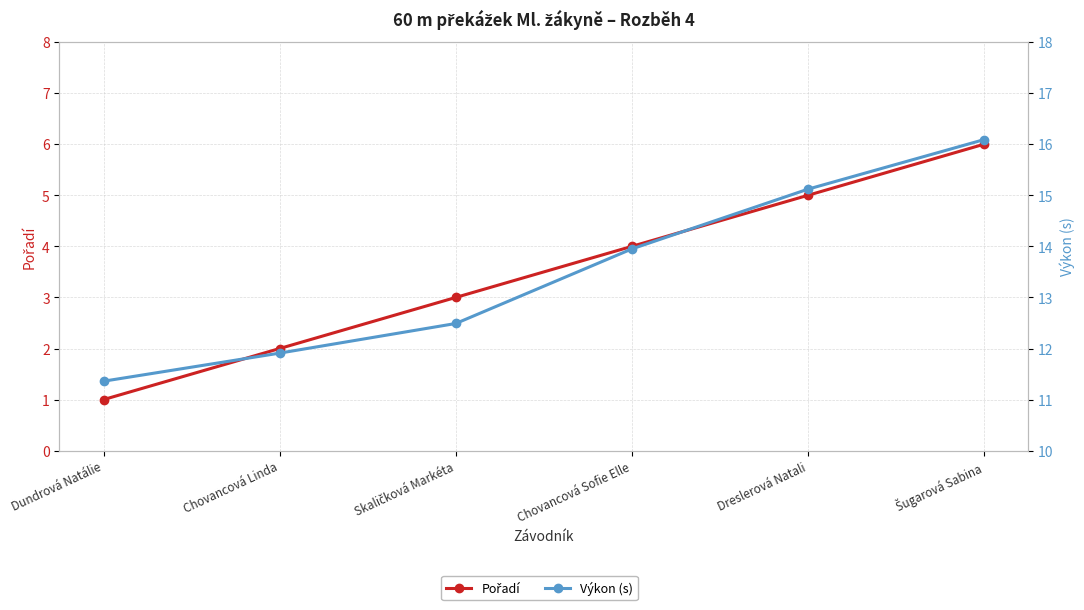

What is the difference between the maximum and minimum values in the Výkon (s) series?

4.7